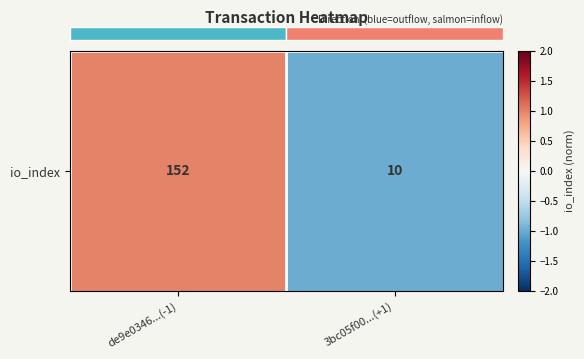

List the labels in order of value, largest first.

de9e0346...(-1), 3bc05f00...(+1)